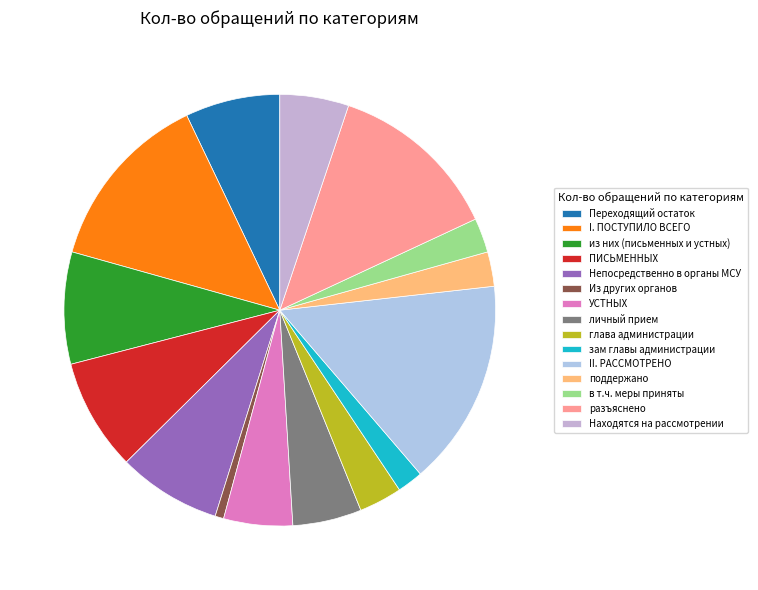

How many segments does this pie chart have?

15